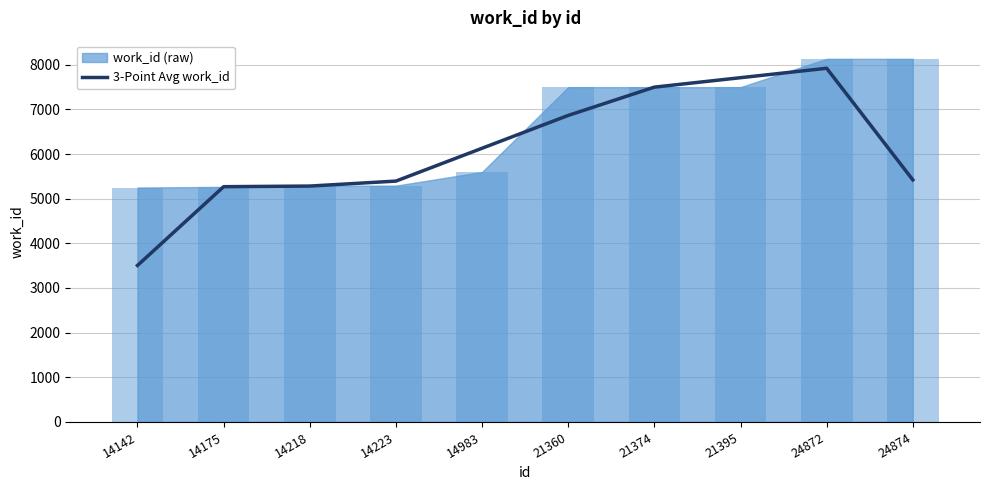

Reading left to right, extract all data points from this chart.

14142=3504.7	14175=5268.7	14218=5282.7	14223=5394.0	14983=6129.3	21360=6864.7	21374=7498.0	21395=7709.3	24872=7920.7	24874=5421.3